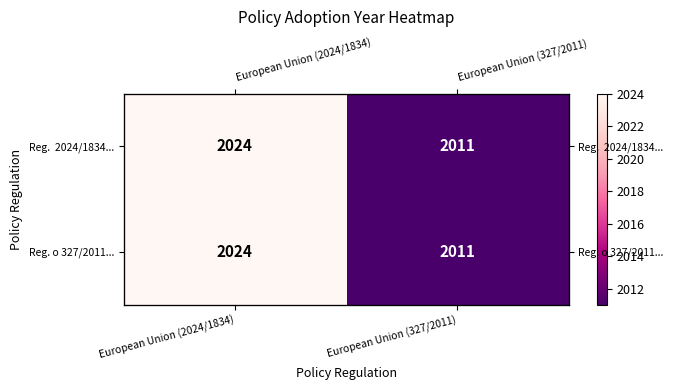

The Reg. o 327/2011... series shows 2024 at European Union (2024/1834). True or false?

True